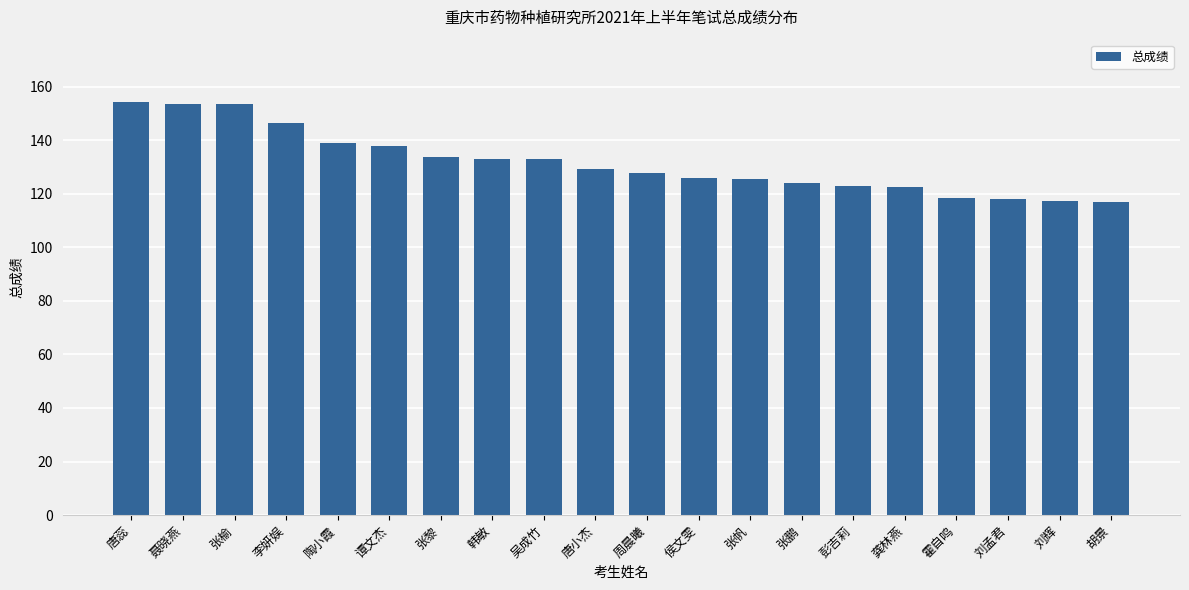

Approximately how many times larger is the value at 吴成竹 compared to 唐蕊?

0.9